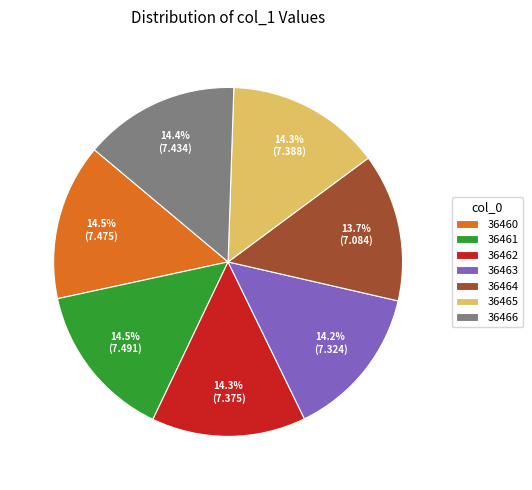

Combined, do 36466 and 36462 account for over 50%?

No